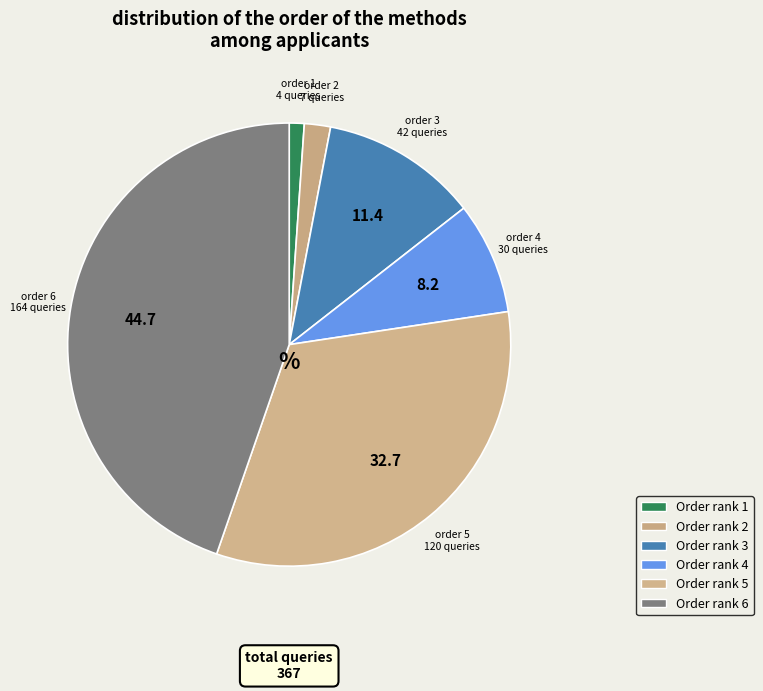

How many segments does this pie chart have?

6